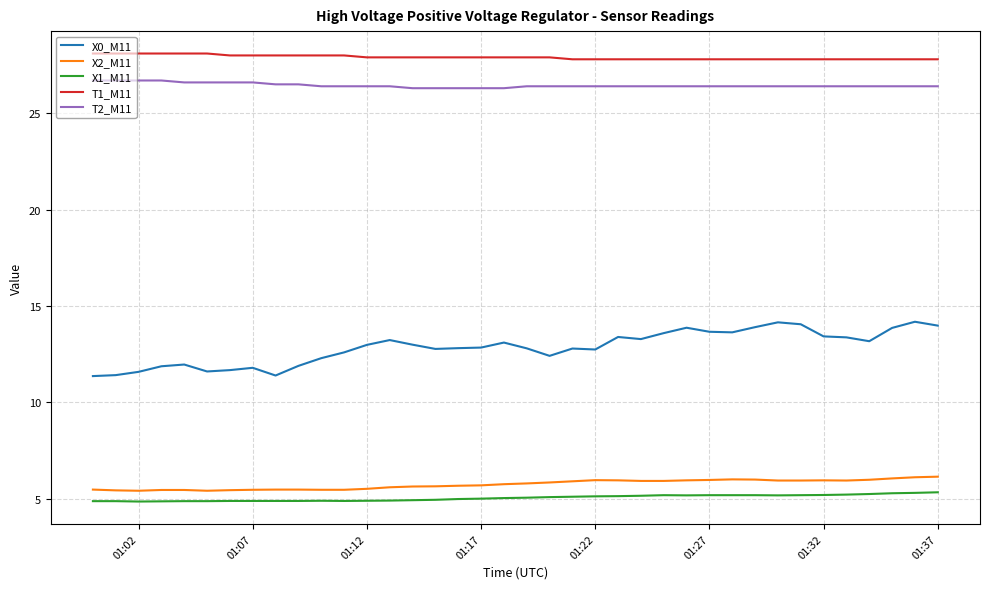

What is the maximum value for T2_M11?

26.7